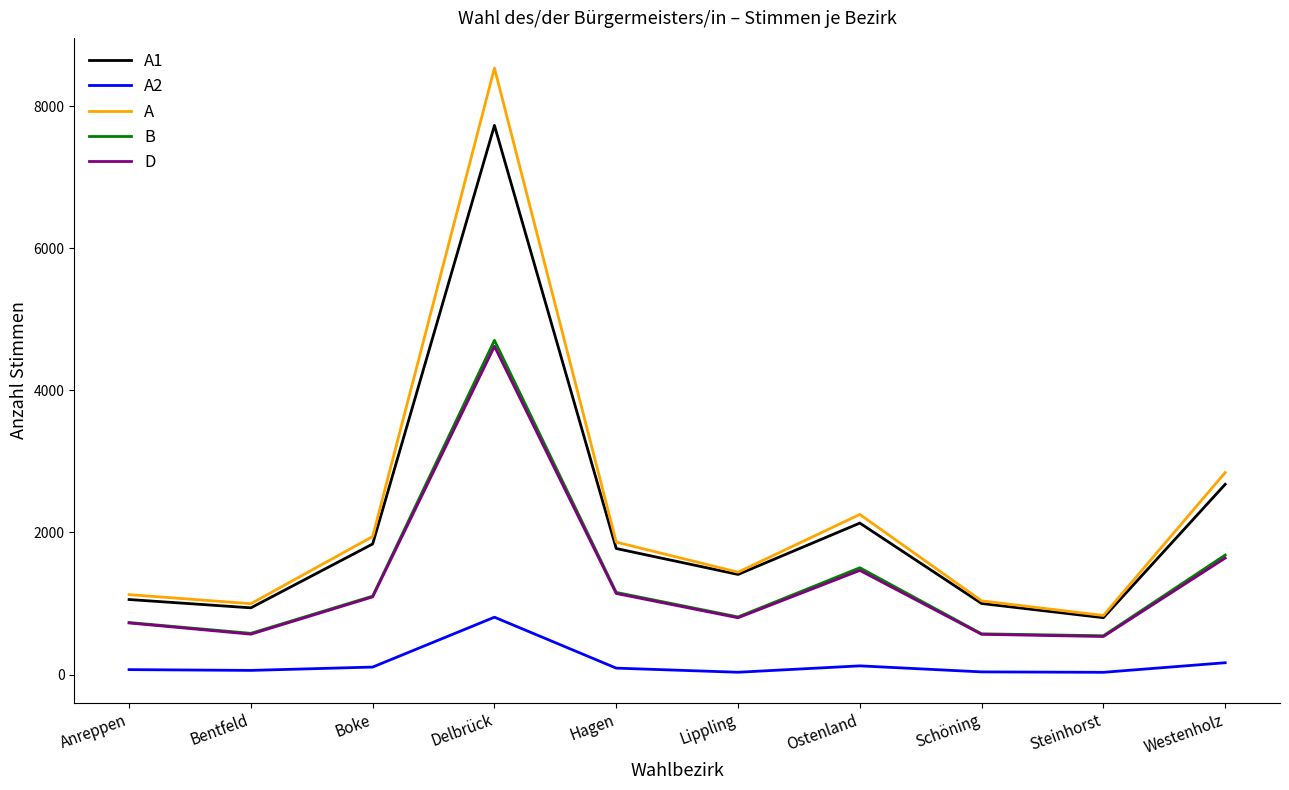

What is the spread (max minus min) of values at Ostenland?

2132